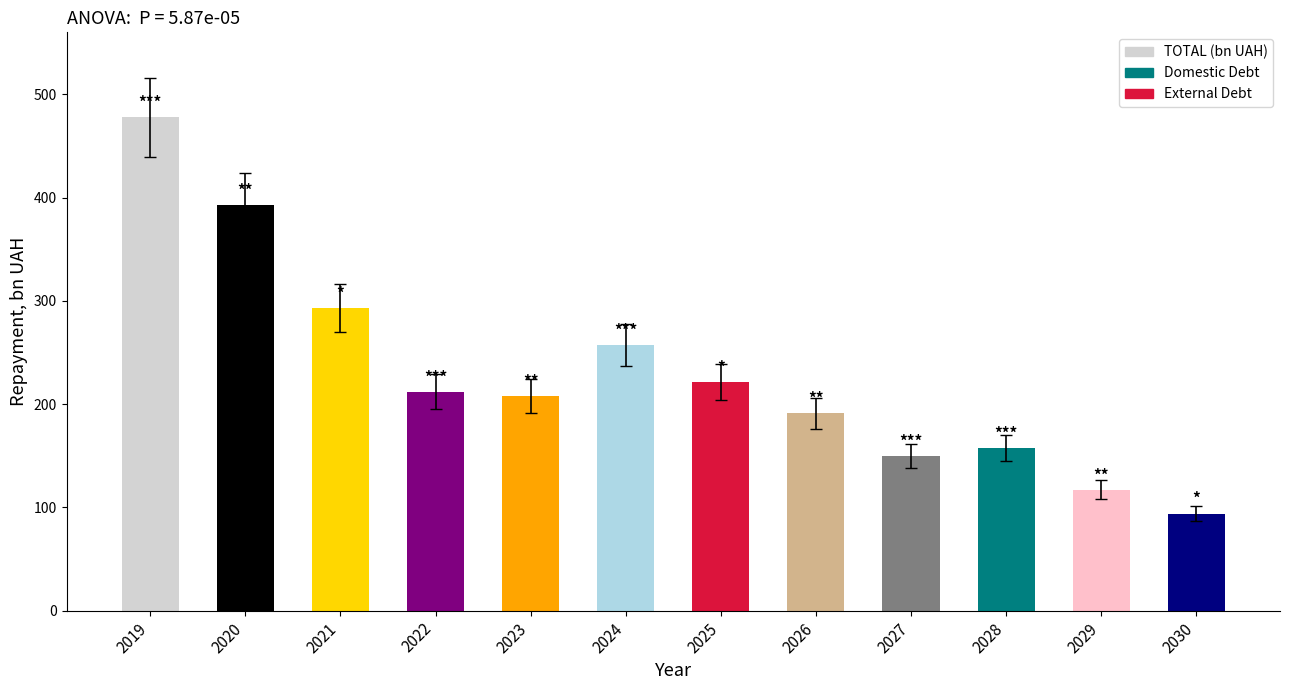

Reading left to right, what are all the values shown in this chart?

477.9	392.7	293.0	211.9	207.9	257.1	221.3	191.0	149.8	157.6	117.1	94.1